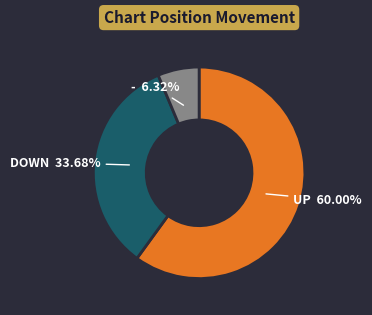

How many slices are in this pie chart?

3